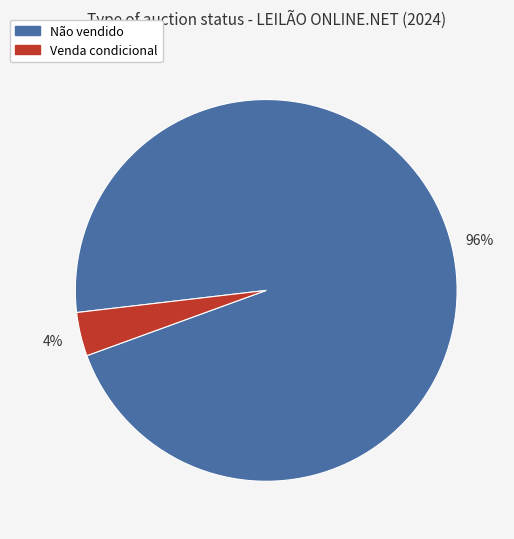

Which category accounts for the majority?

Não vendido